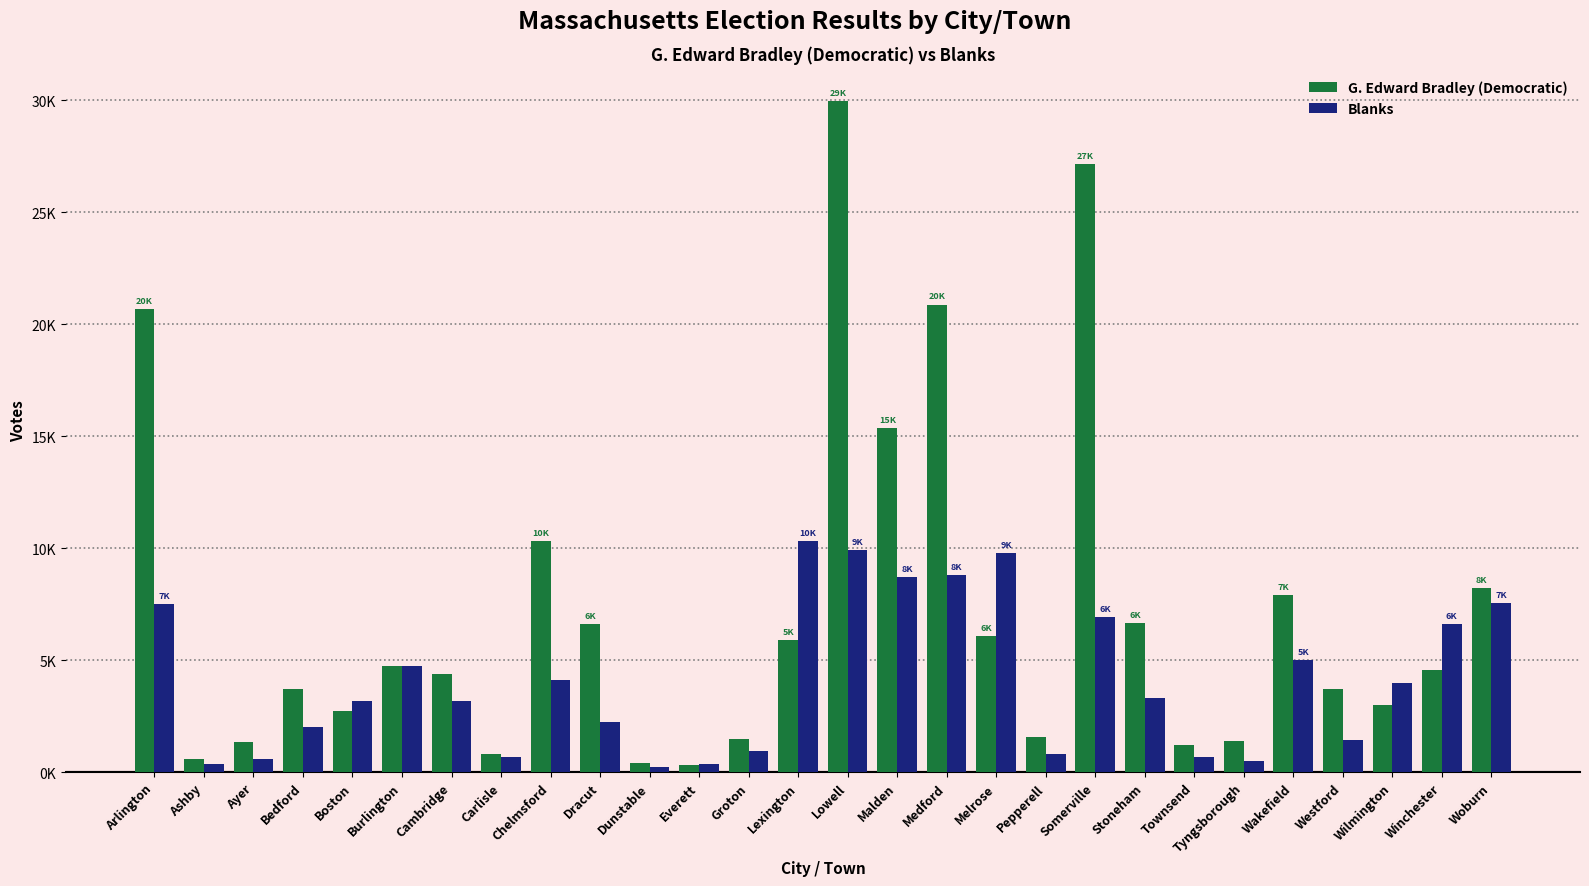

What is the average value of the G. Edward Bradley (Democratic) series?

7206